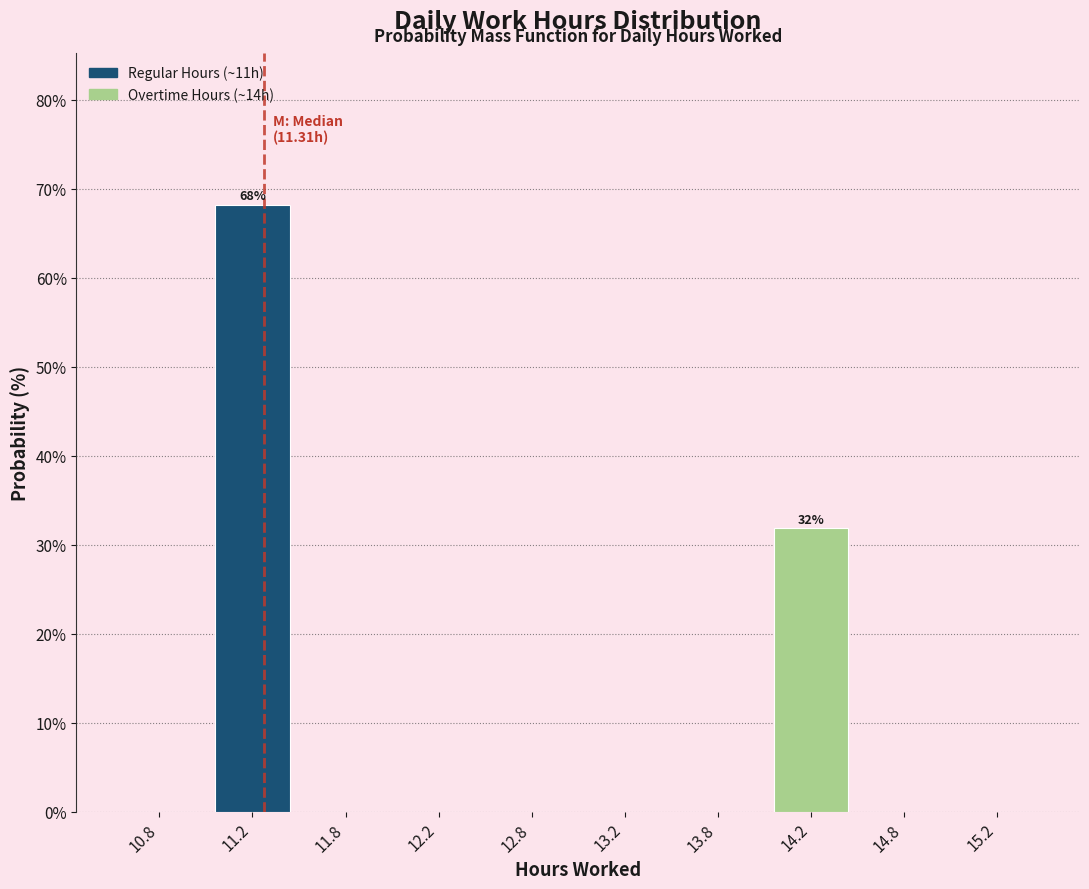

Which range on the x-axis has the tallest bar?

11.0 to 11.5